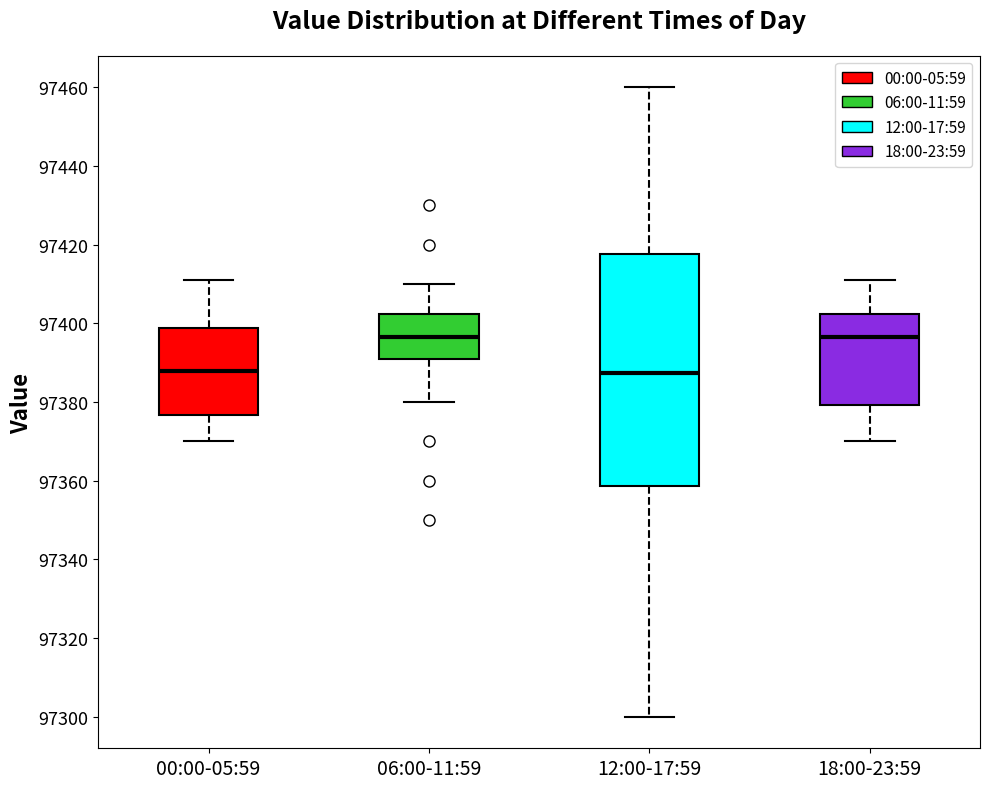

Which box is the tallest, from its lower edge to its upper edge?

12:00-17:59